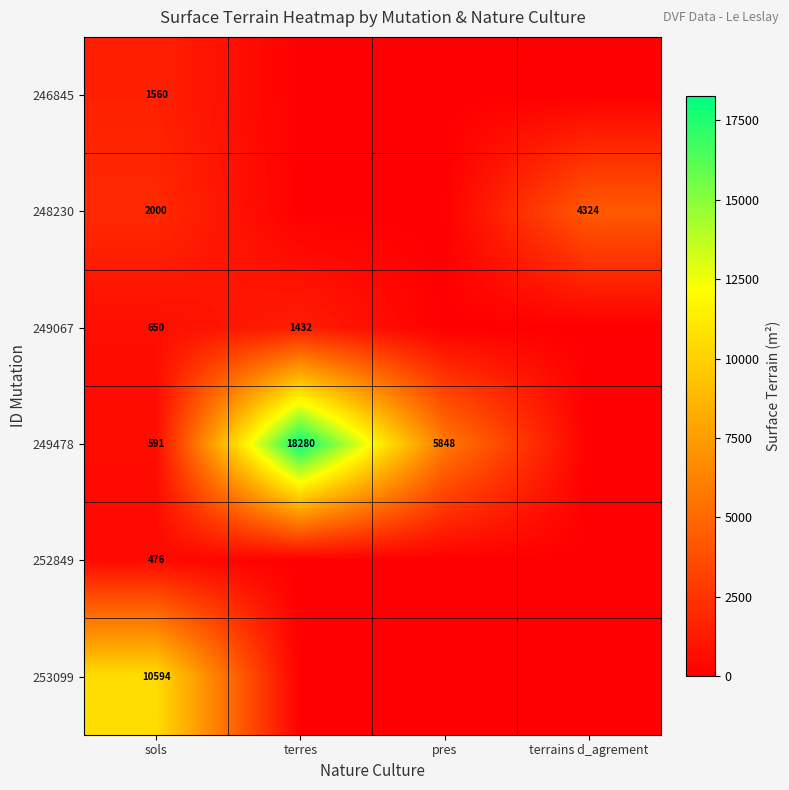

The 253099 series shows 18862 at sols. True or false?

False